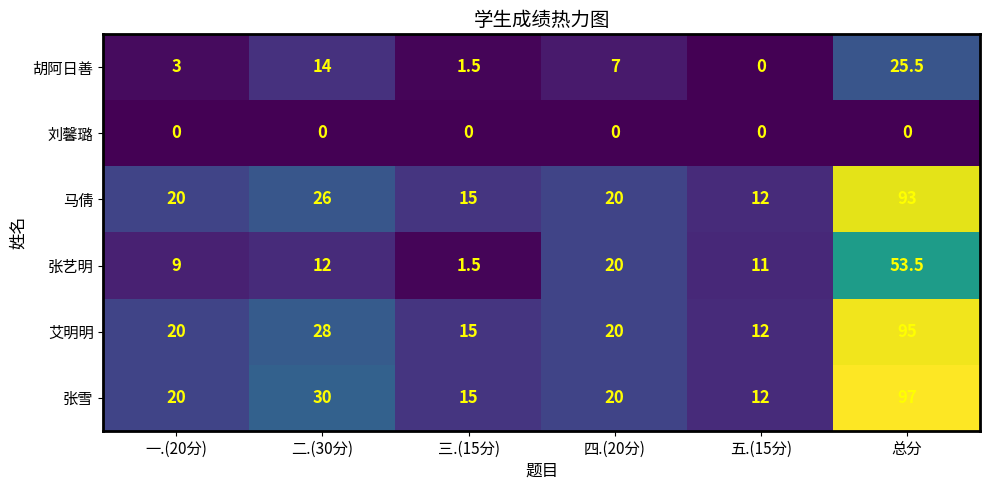

Is it true that 马倩 equals 93.0 at 总分?

True